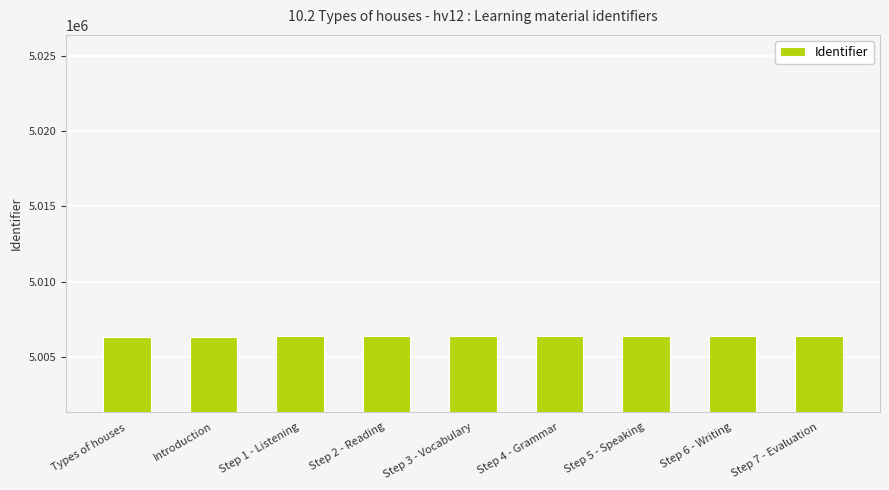

How many data points are less than 5006363?

4